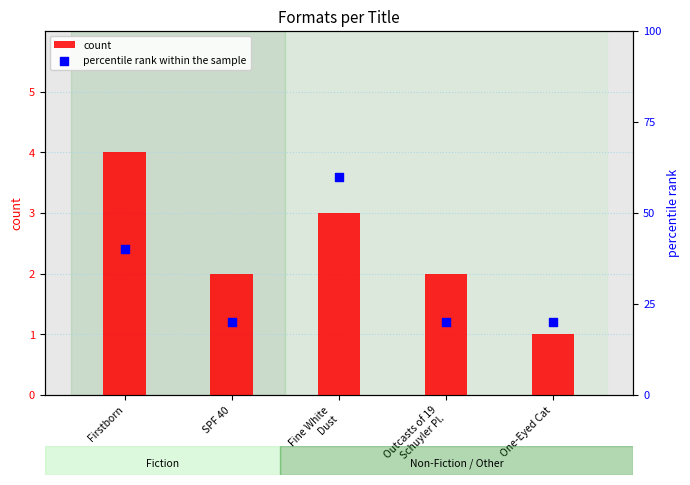

Which series has the widest spread of Y values?

percentile rank within the sample